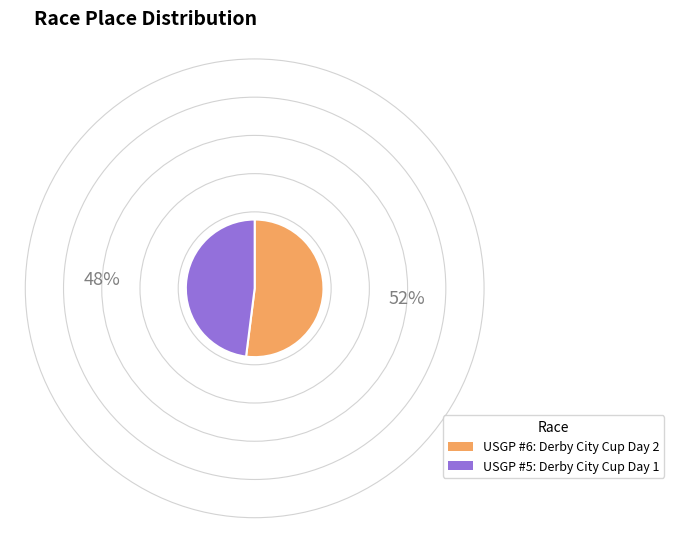

Combined, do USGP #6: Derby City Cup Day 2 and USGP #5: Derby City Cup Day 1 account for over 50%?

Yes